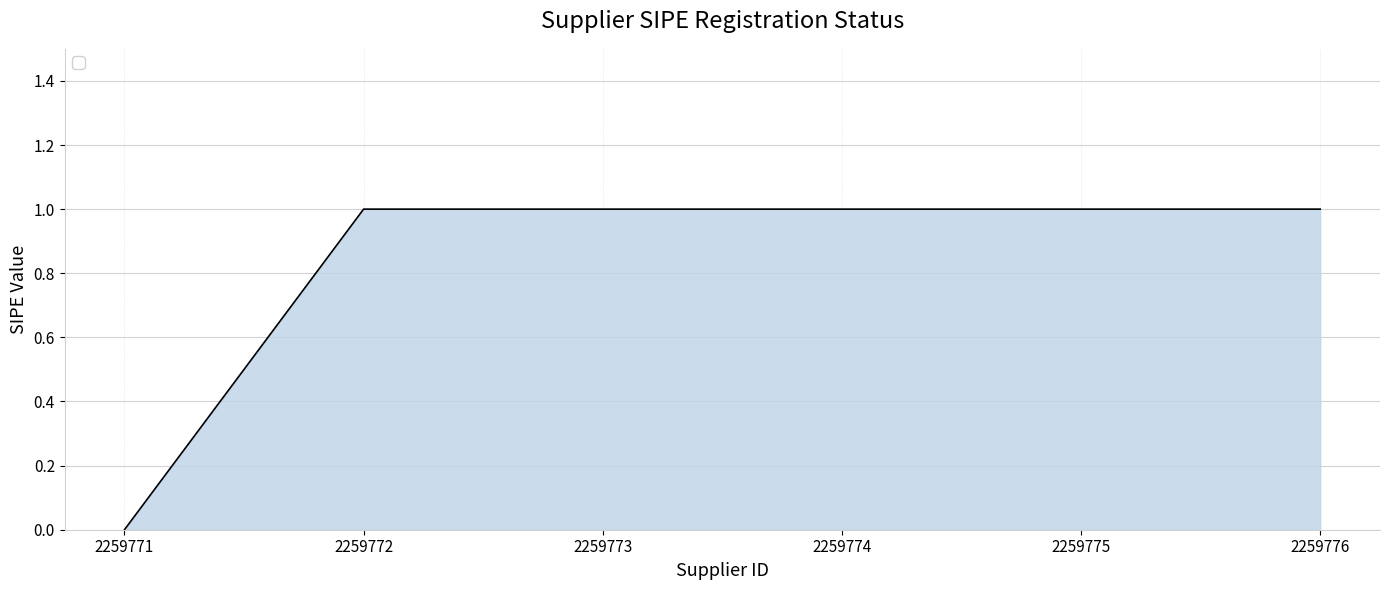

Which has a higher value, 2259771 or 2259772?

2259772